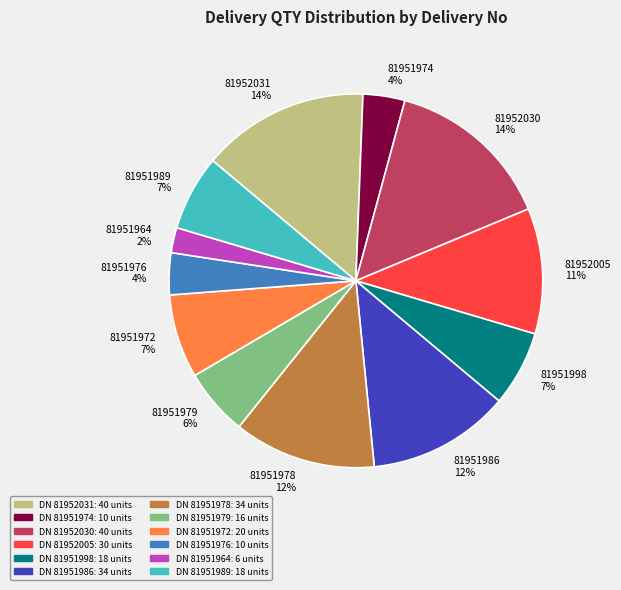

To the nearest percent, what portion does 81951978 12% represent?

12%